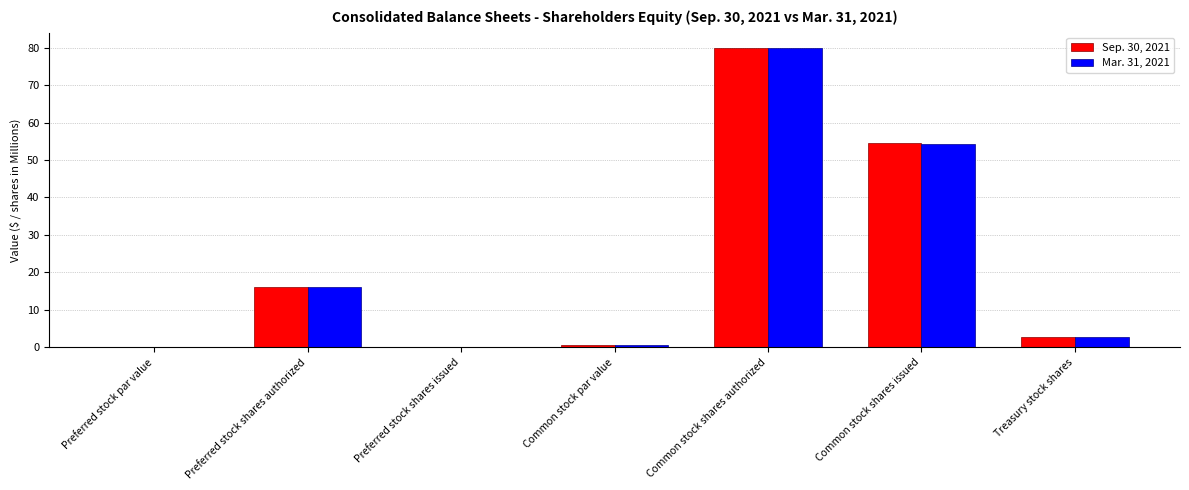

The value of Sep. 30, 2021 at Common stock shares issued is 97.6. True or false?

False